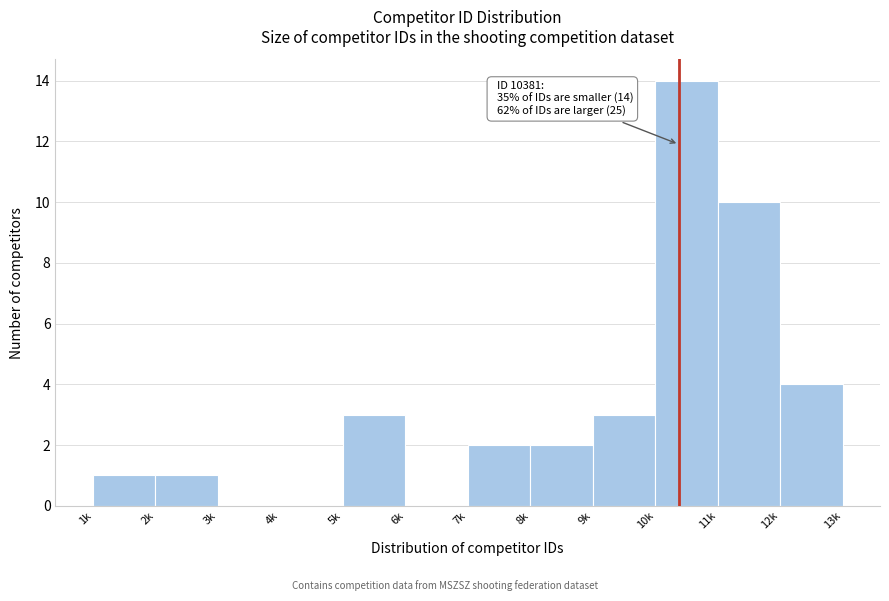

Reading left to right, extract all data points from this chart.

1k=1	2k=1	3k=0	4k=0	5k=3	6k=0	7k=2	8k=2	9k=3	10k=14	11k=10	12k=4